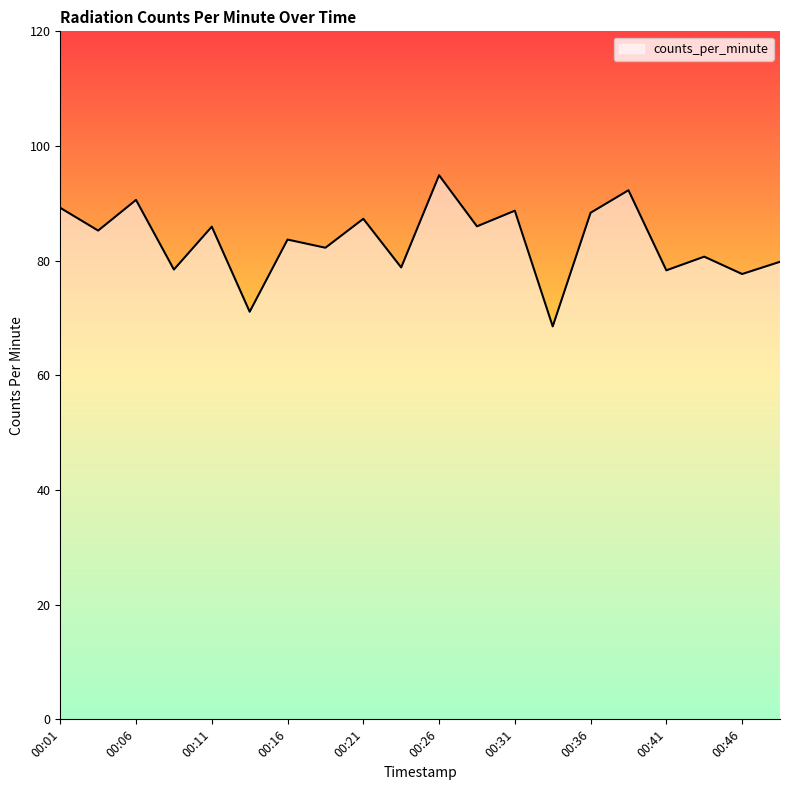

What is the maximum value shown in the chart?

94.9